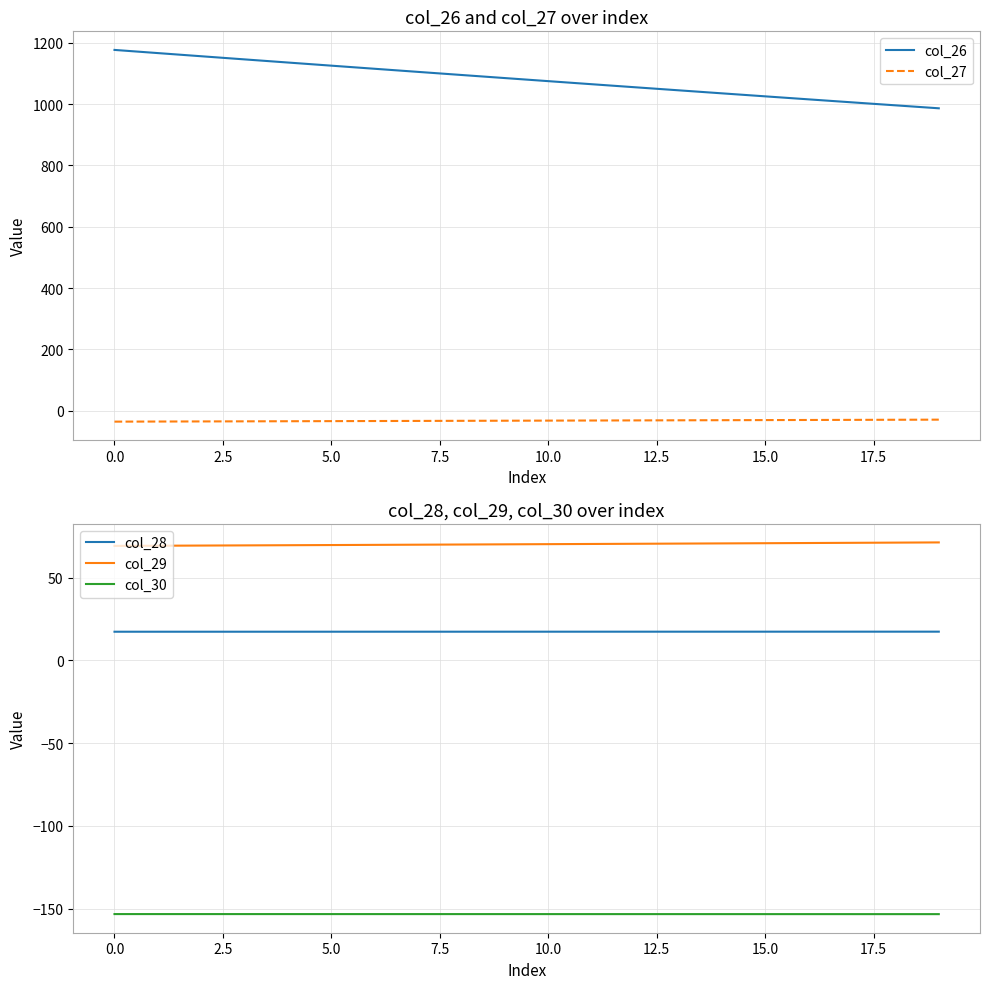

True or false: col_28 and col_29 intersect in this chart.

False